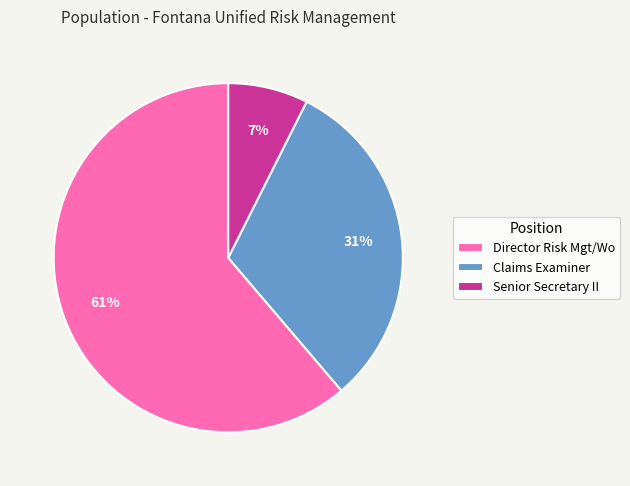

Which slice is the smallest?

Senior Secretary II